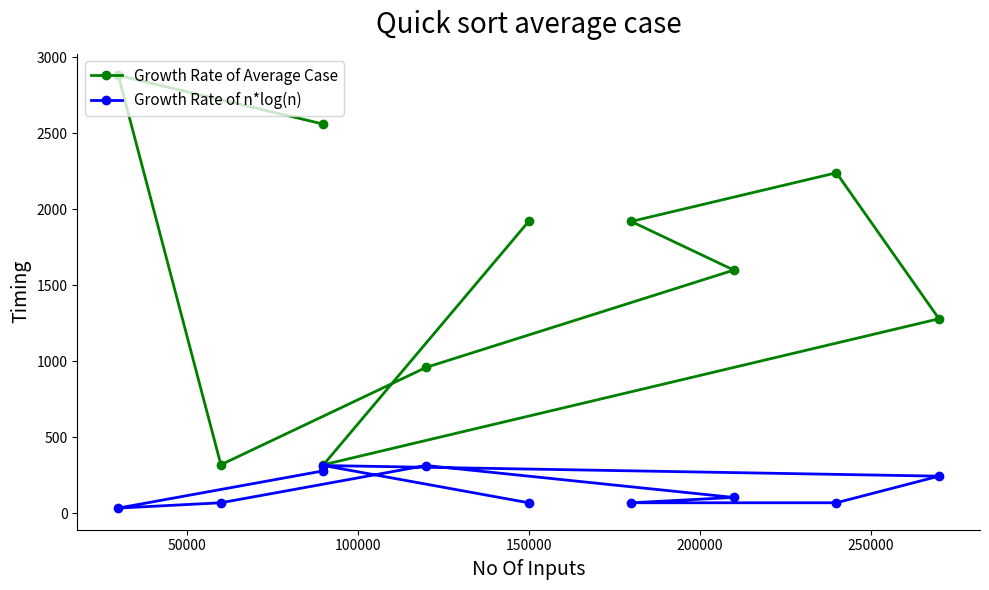

At 200000, list the series in order from smallest to largest.

Growth Rate of n*log(n), Growth Rate of Average Case